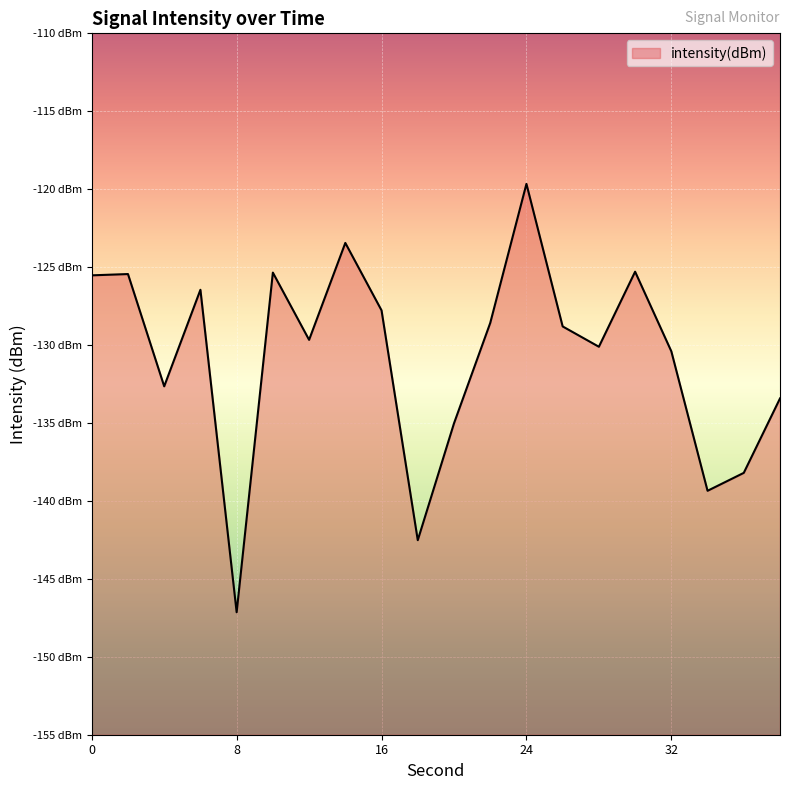

Rank the categories by value from highest to lowest.

24, 14, 30, 10, 2, 0, 6, 16, 22, 26, 12, 28, 32, 4, 38, 20, 36, 34, 18, 8